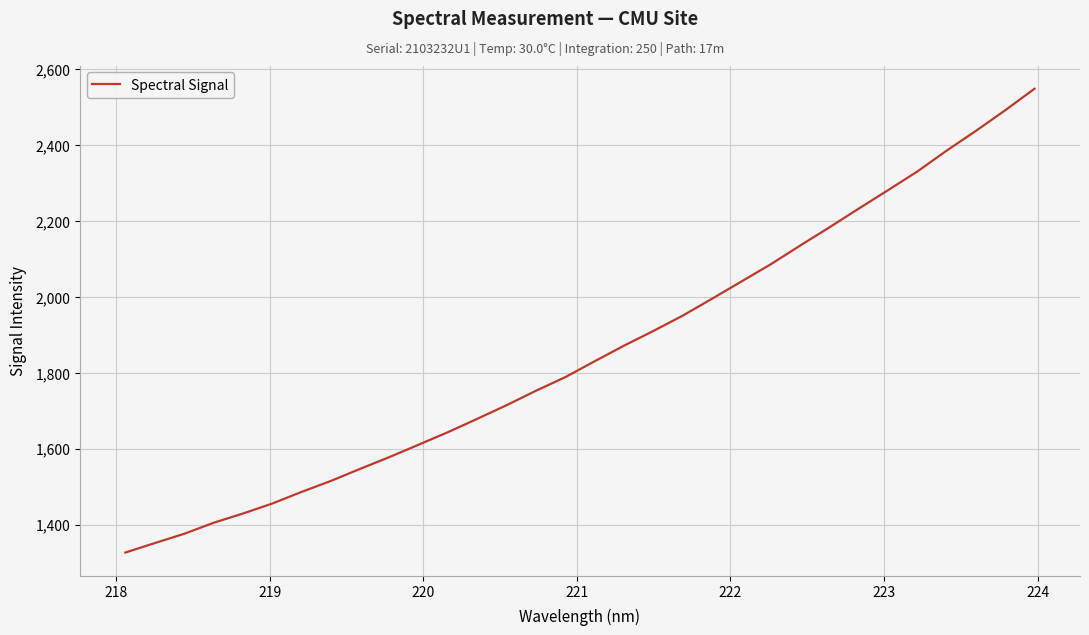

What is the difference between the maximum and minimum values?

1221.6